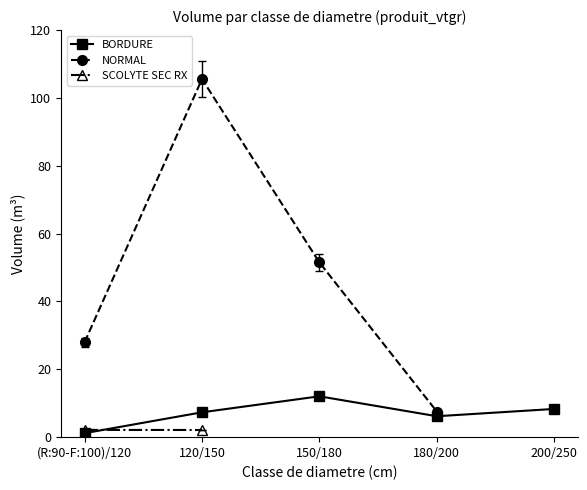

At which label is BORDURE closest to 6?

180/200